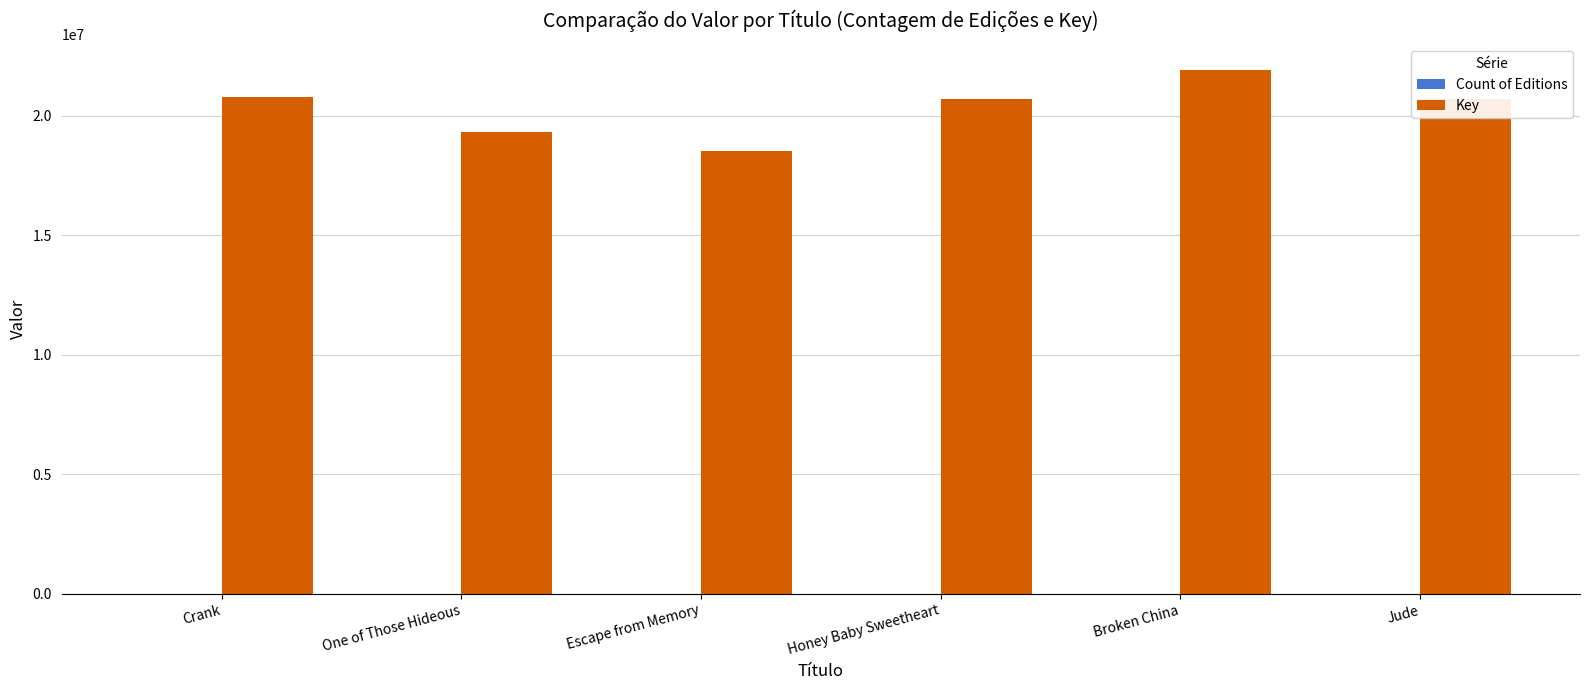

What is the sum of all Key values?

122000609